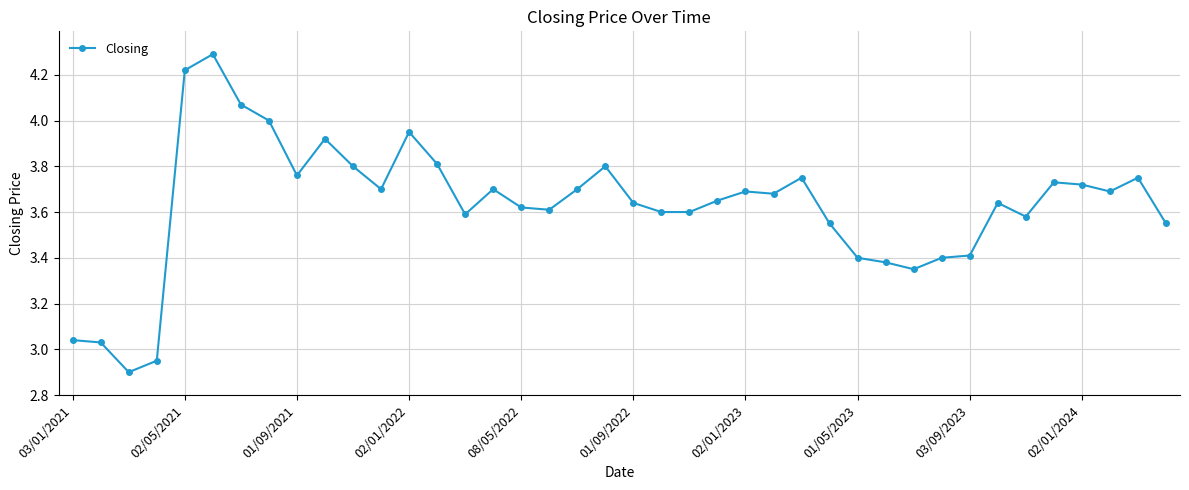

What is the smallest value displayed?

2.9